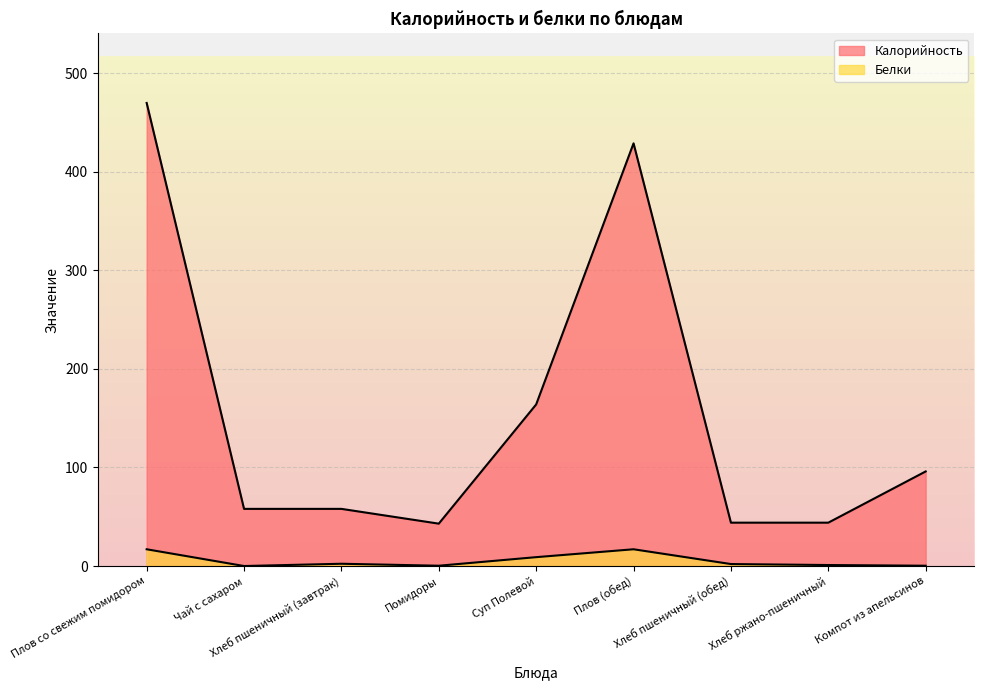

What is the difference between the Белки values at Плов (обед) and Суп Полевой?

8.0